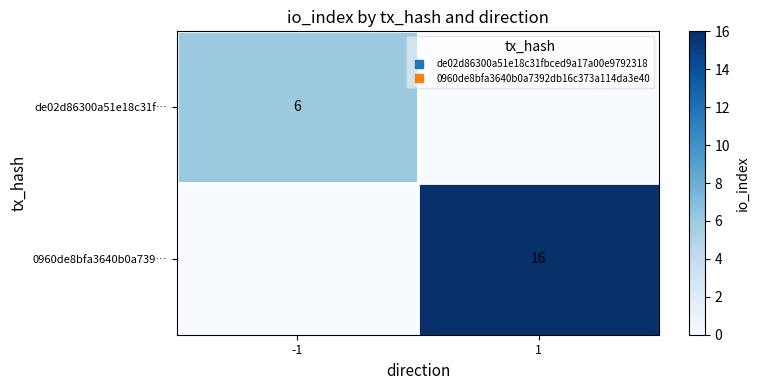

What is the sum of all 0960de8bfa3640b0a739… values?

16